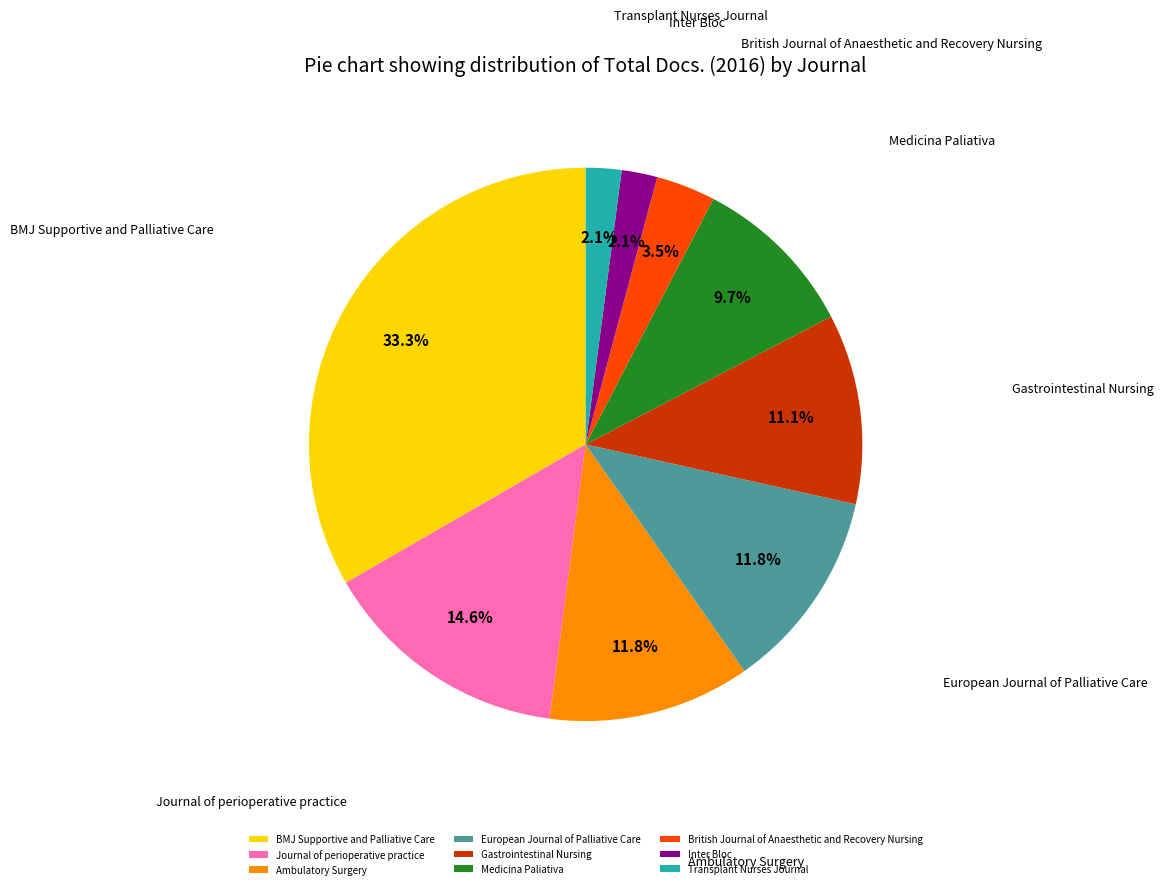

How many segments does this pie chart have?

9